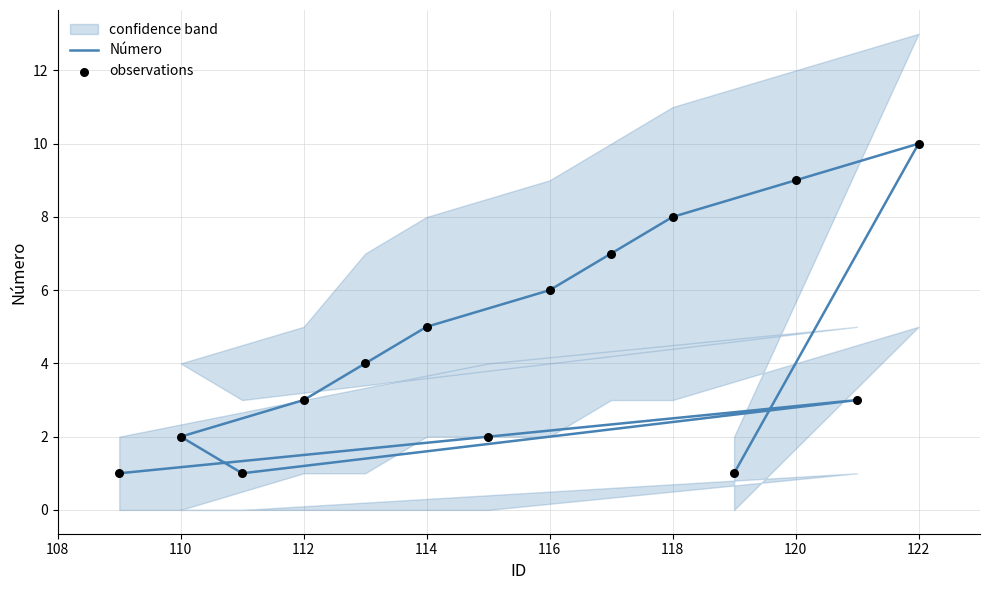

What are all the series names shown in the legend?

Número, observations